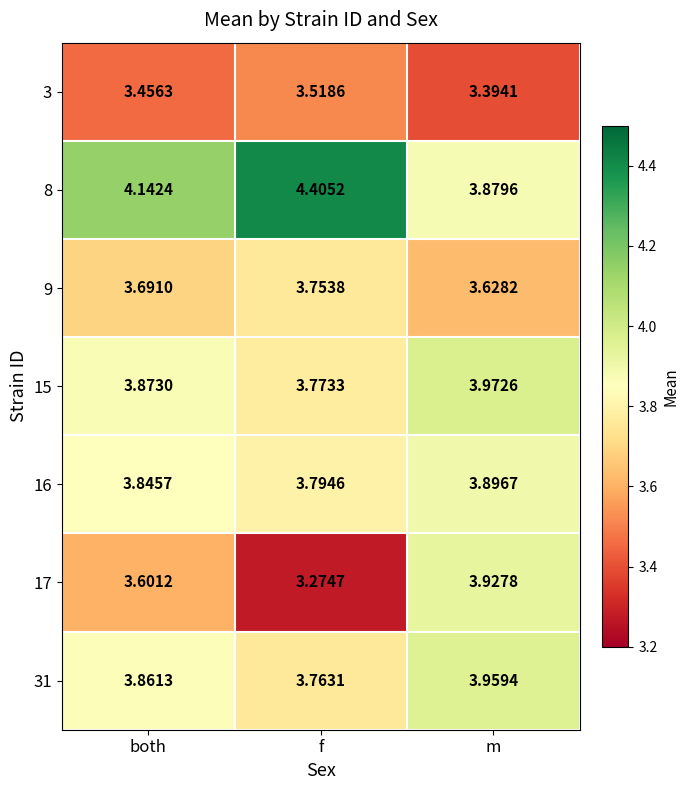

Which category has the highest value across all series?

f